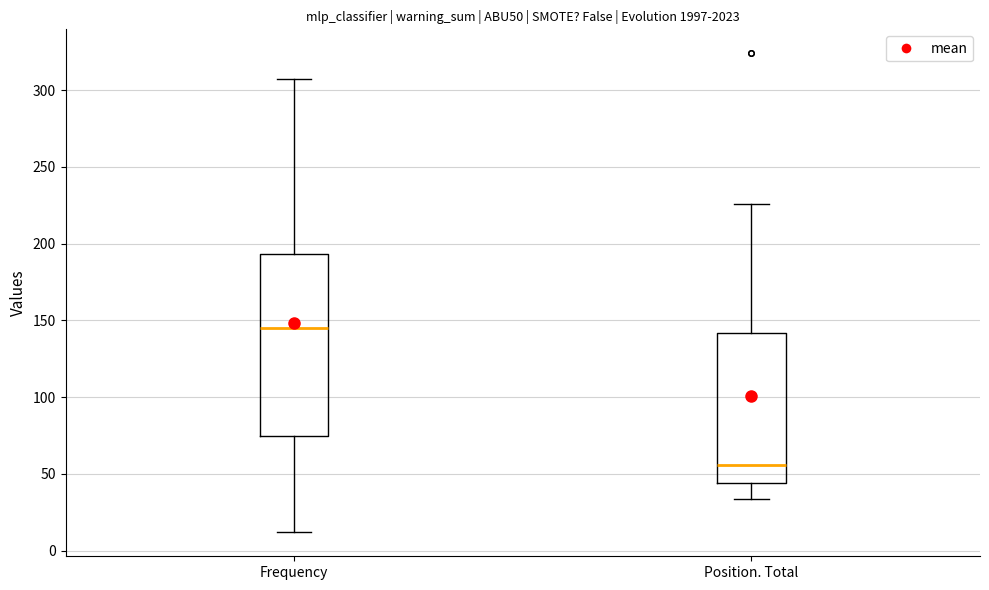

Which box has the highest median line?

Frequency